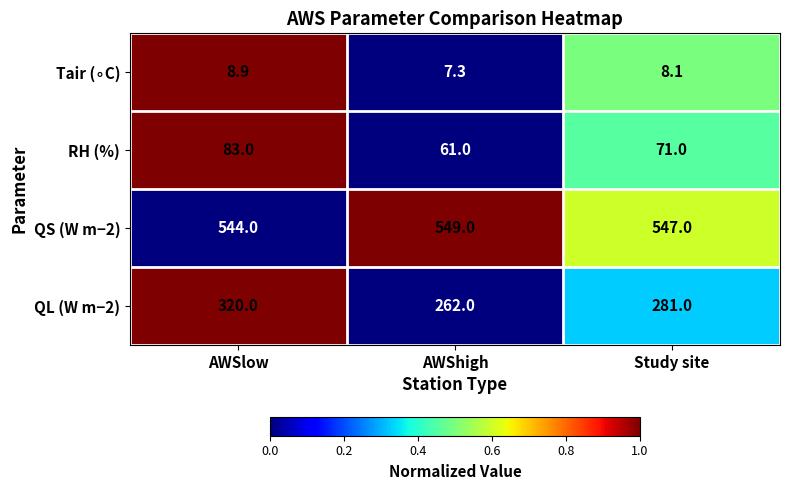

List the labels in order of QS (W m−2) value, largest first.

AWShigh, Study site, AWSlow